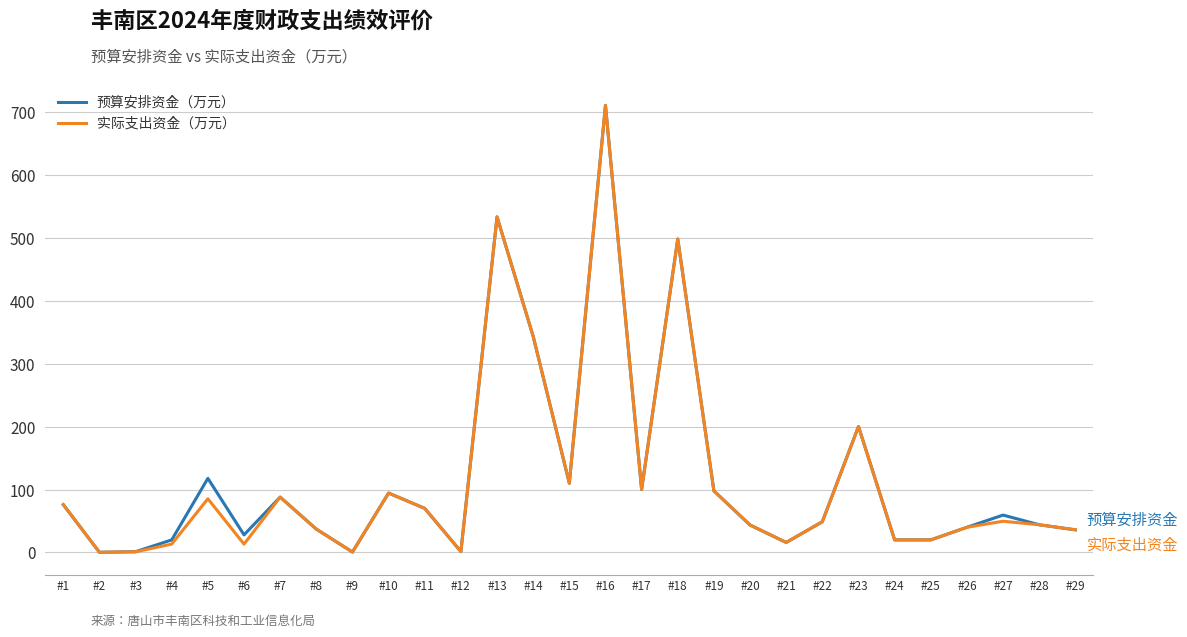

What value does the 实际支出资金（万元） series have at #24?

20.0